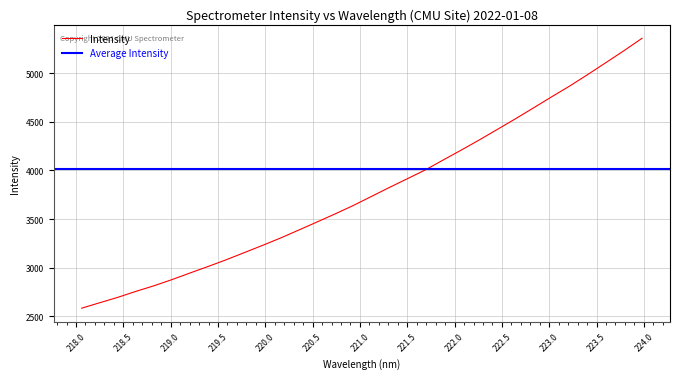

What is the ratio of the value at 221.6902 to the value at 218.2508?

1.5